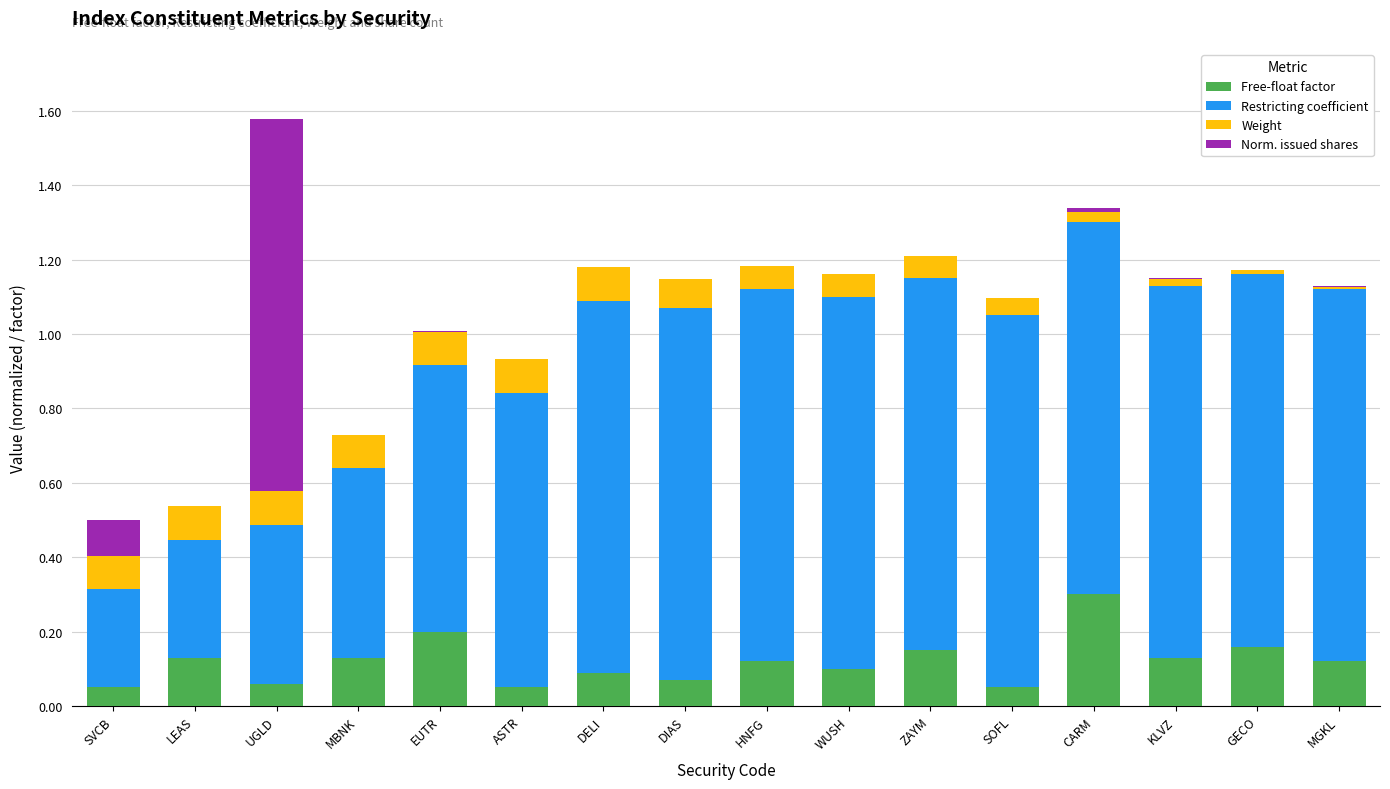

What is the sum of all Free-float factor values?

1.9